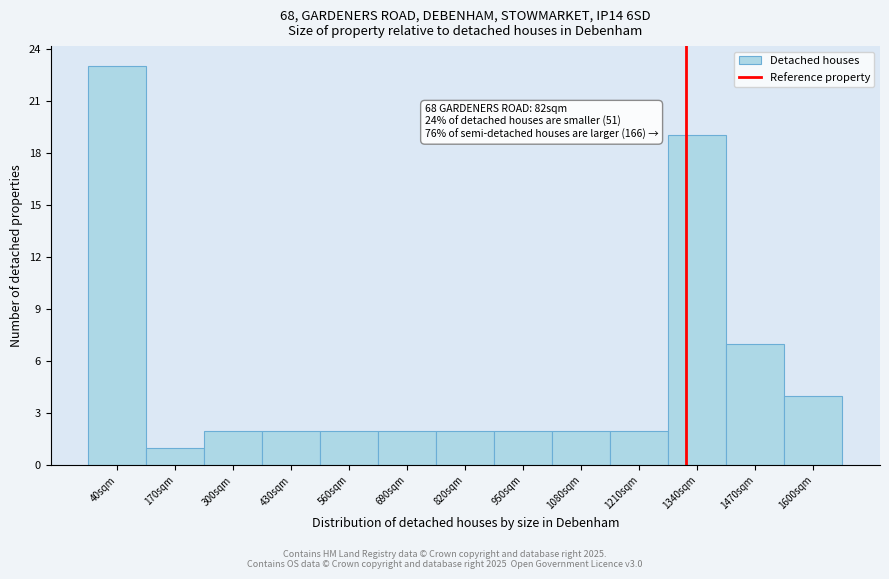

Reading left to right, list all the values displayed in this chart.

40sqm=23	170sqm=1	300sqm=2	430sqm=2	560sqm=2	690sqm=2	820sqm=2	950sqm=2	1080sqm=2	1210sqm=2	1340sqm=19	1470sqm=7	1600sqm=4